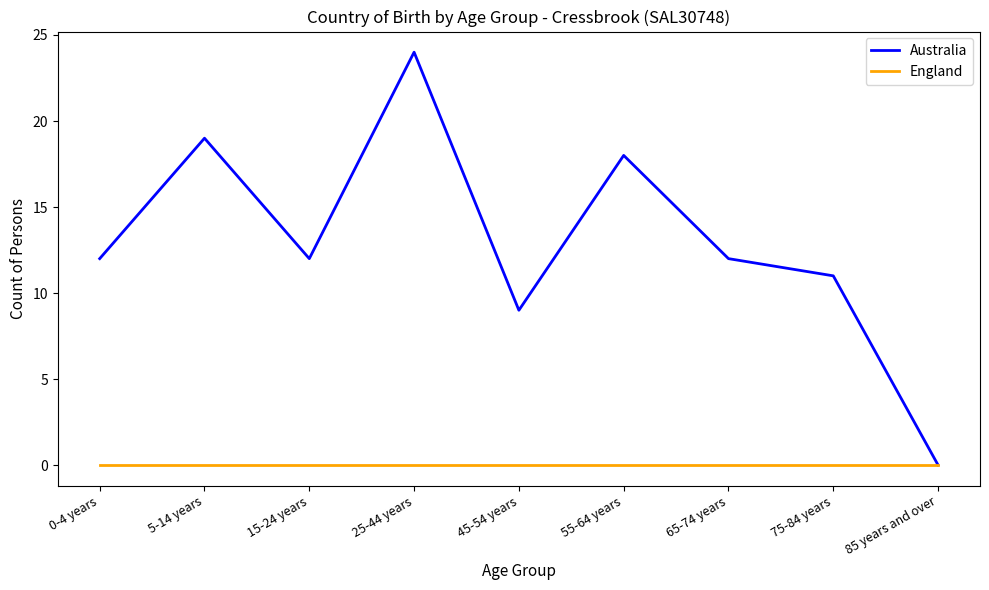

What position from the left is 85 years and over?

9